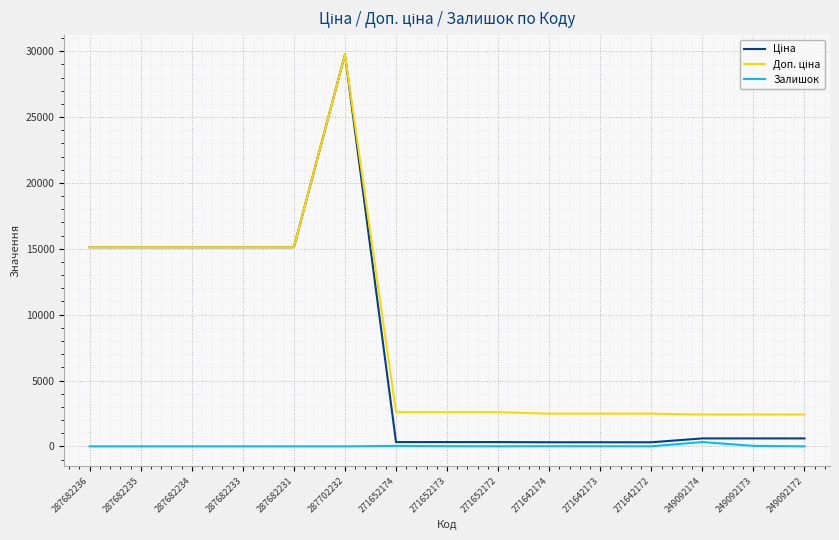

What is the difference between the highest and lowest values at 271642173?

2472.4